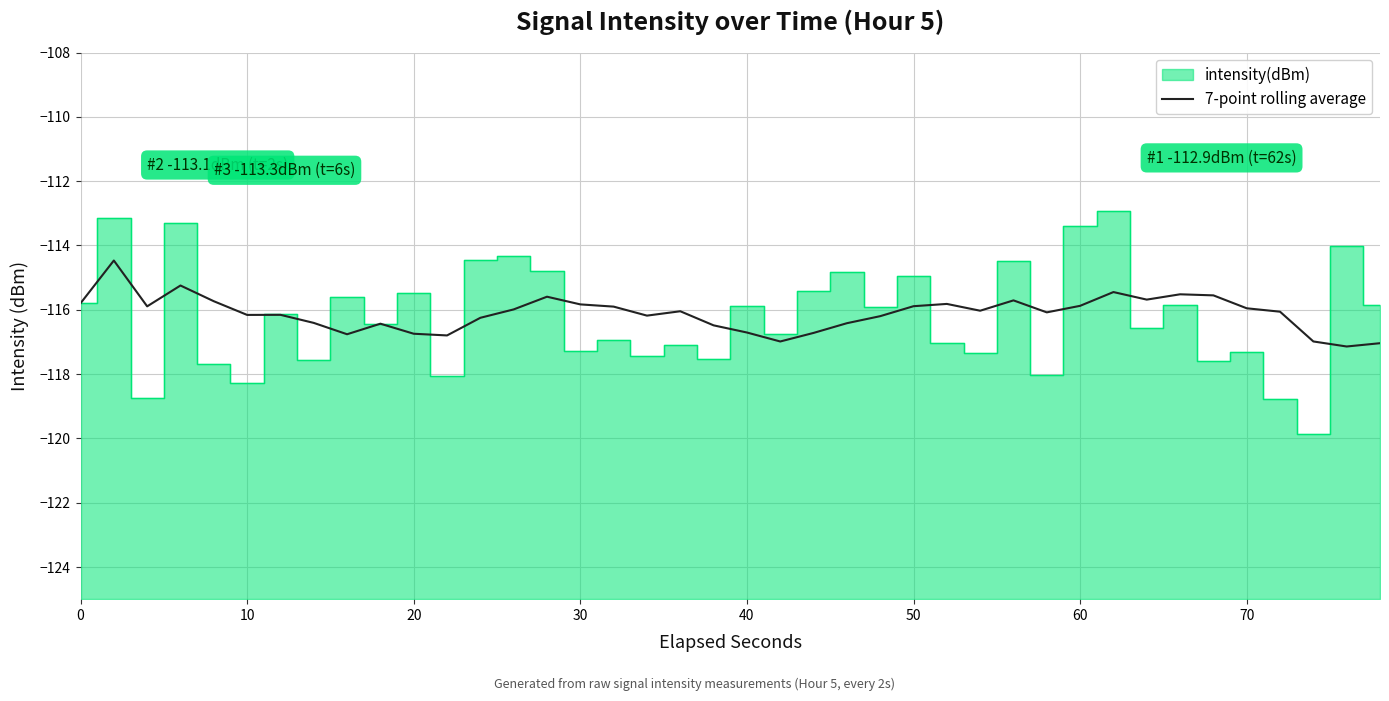

The value of 7-point rolling average at 20 is -31.4. True or false?

False